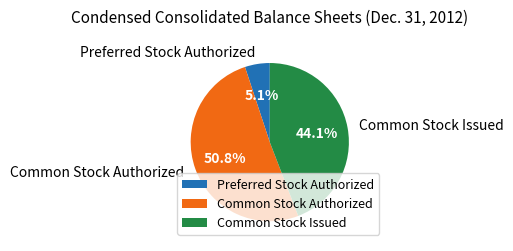

What percentage do Common Stock Issued and Common Stock Authorized together represent?

94.9%